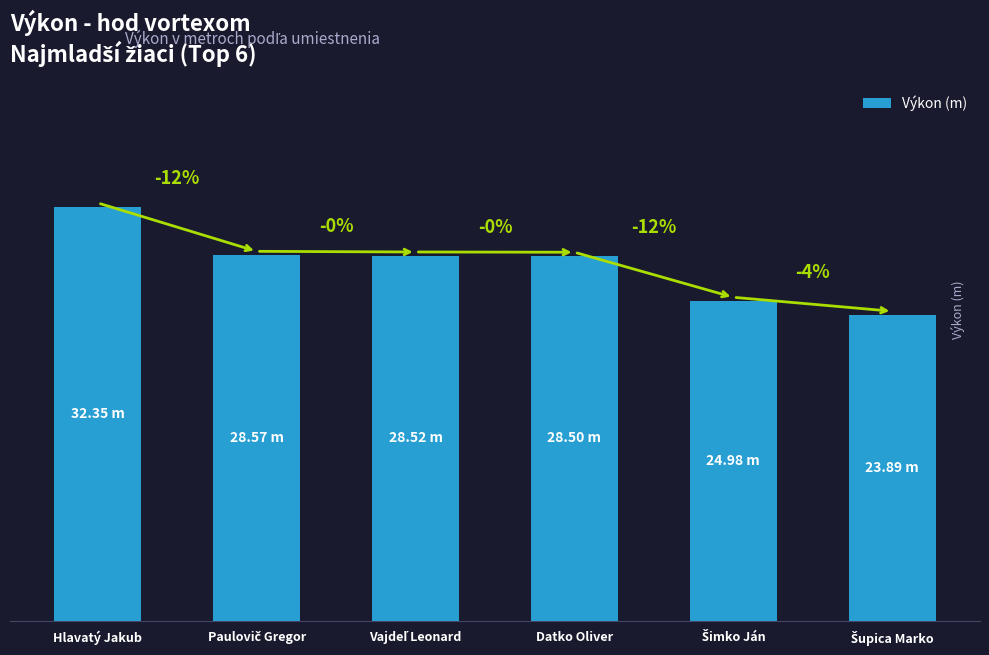

What value does the data have at Datko Oliver?

28.5